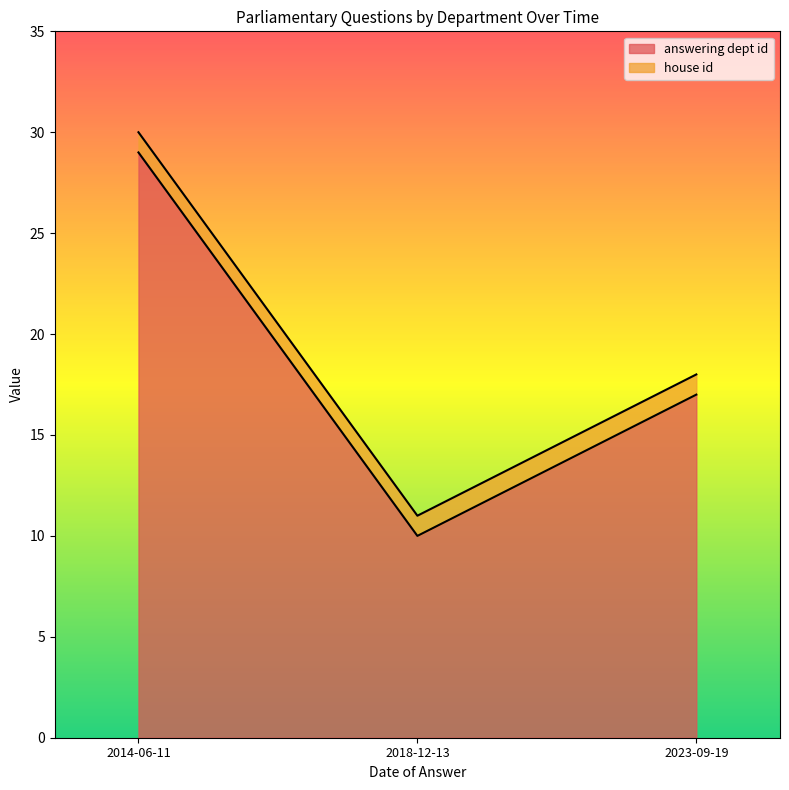

Reading left to right, extract all data points from this chart.

answering dept id: 2018-12-13=10	2023-09-19=17	2014-06-11=29
house id: 2018-12-13=1	2023-09-19=1	2014-06-11=1